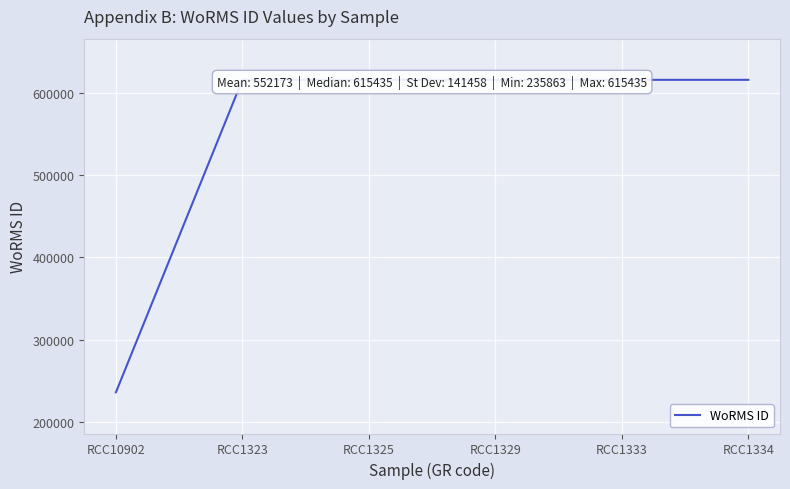

What is the maximum value shown in the chart?

615435